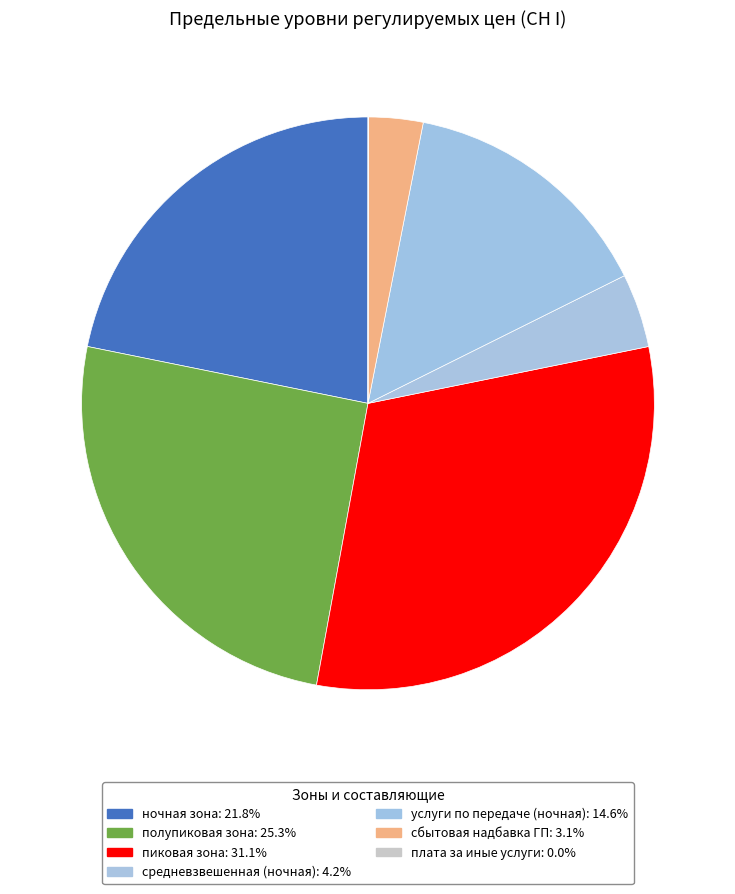

Rank the categories by value from highest to lowest.

пиковая зона, полупиковая зона, ночная зона, услуги по передаче (ночная), средневзвешенная (ночная), сбытовая надбавка ГП, плата за иные услуги